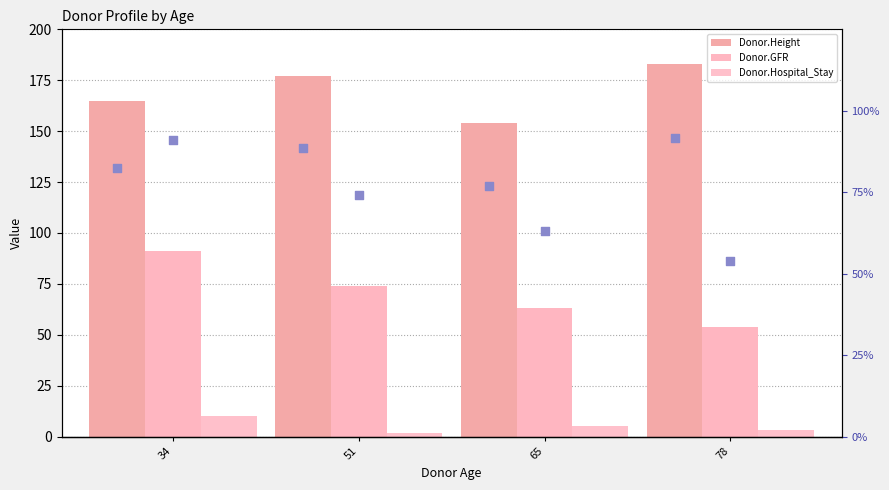

At which category is the sum across all series the highest?

34